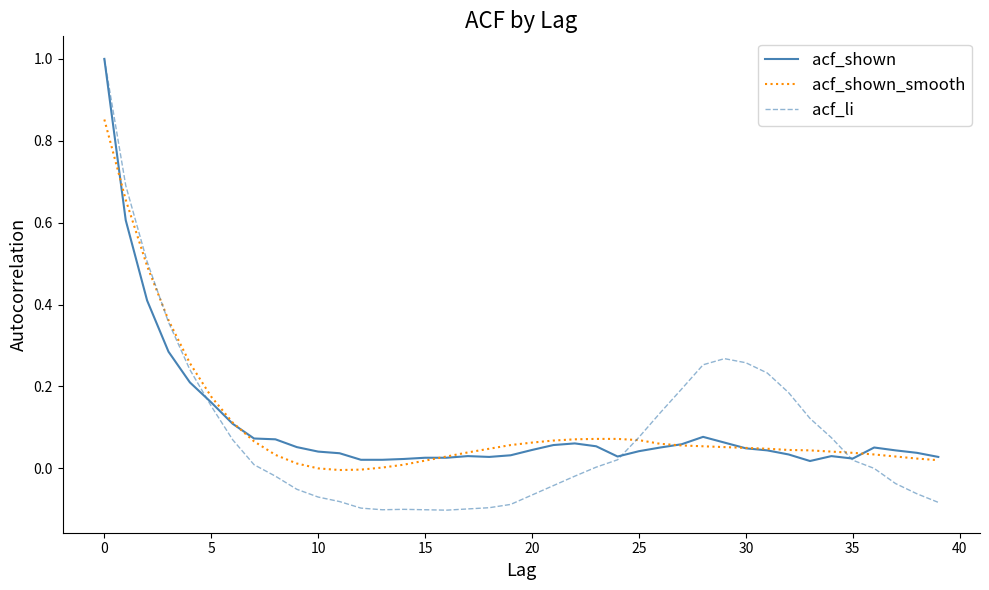

Count the number of categories in the chart.

40